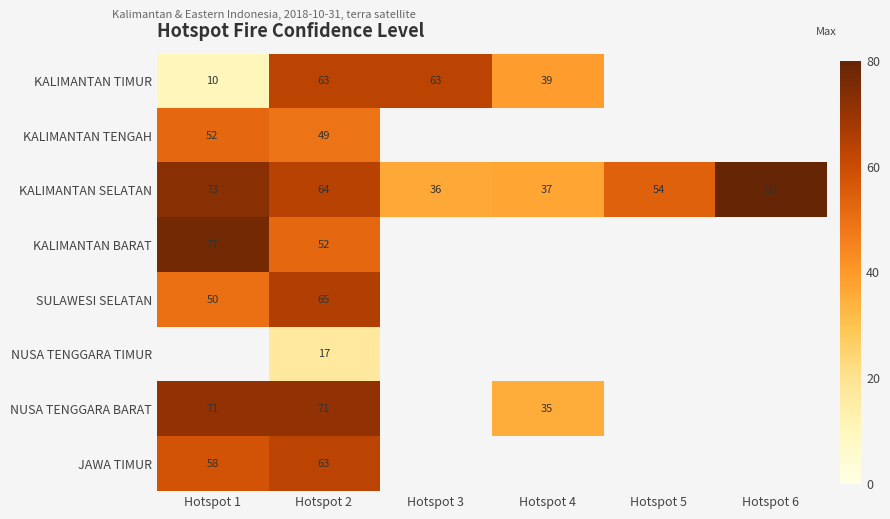

What is the difference between the maximum and minimum values in the KALIMANTAN SELATAN series?

44